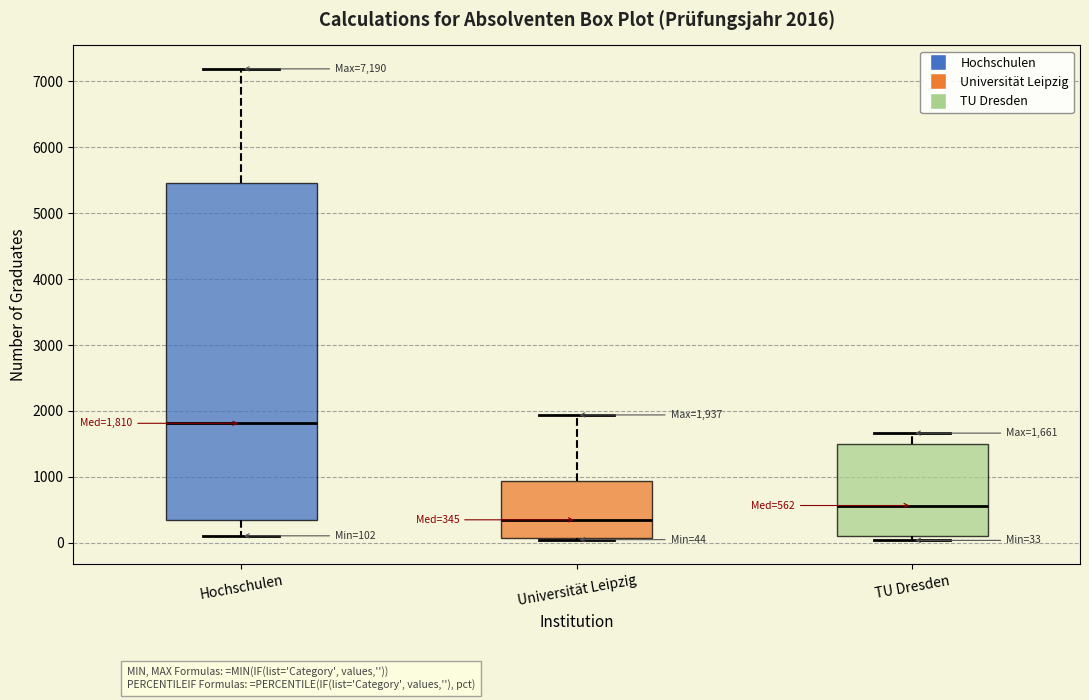

Which box's median line is the lowest?

Universität Leipzig